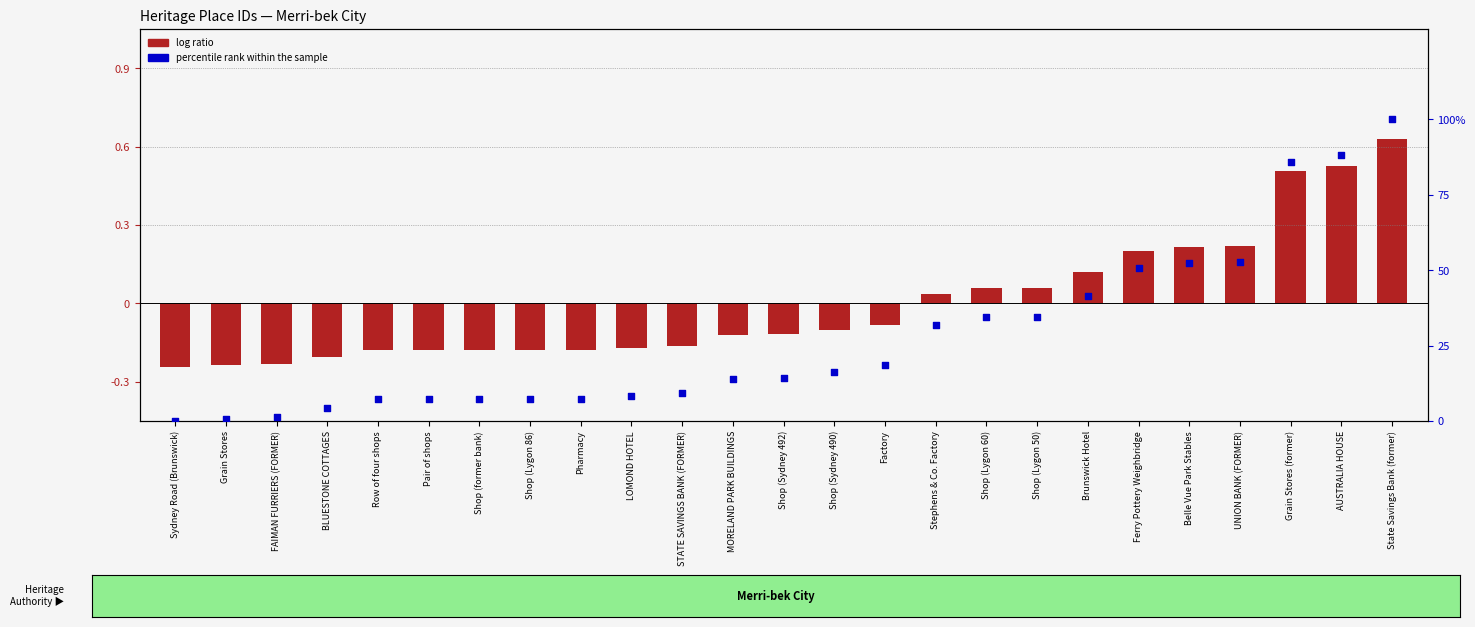

At how many categories does at least one series exceed 0?

24